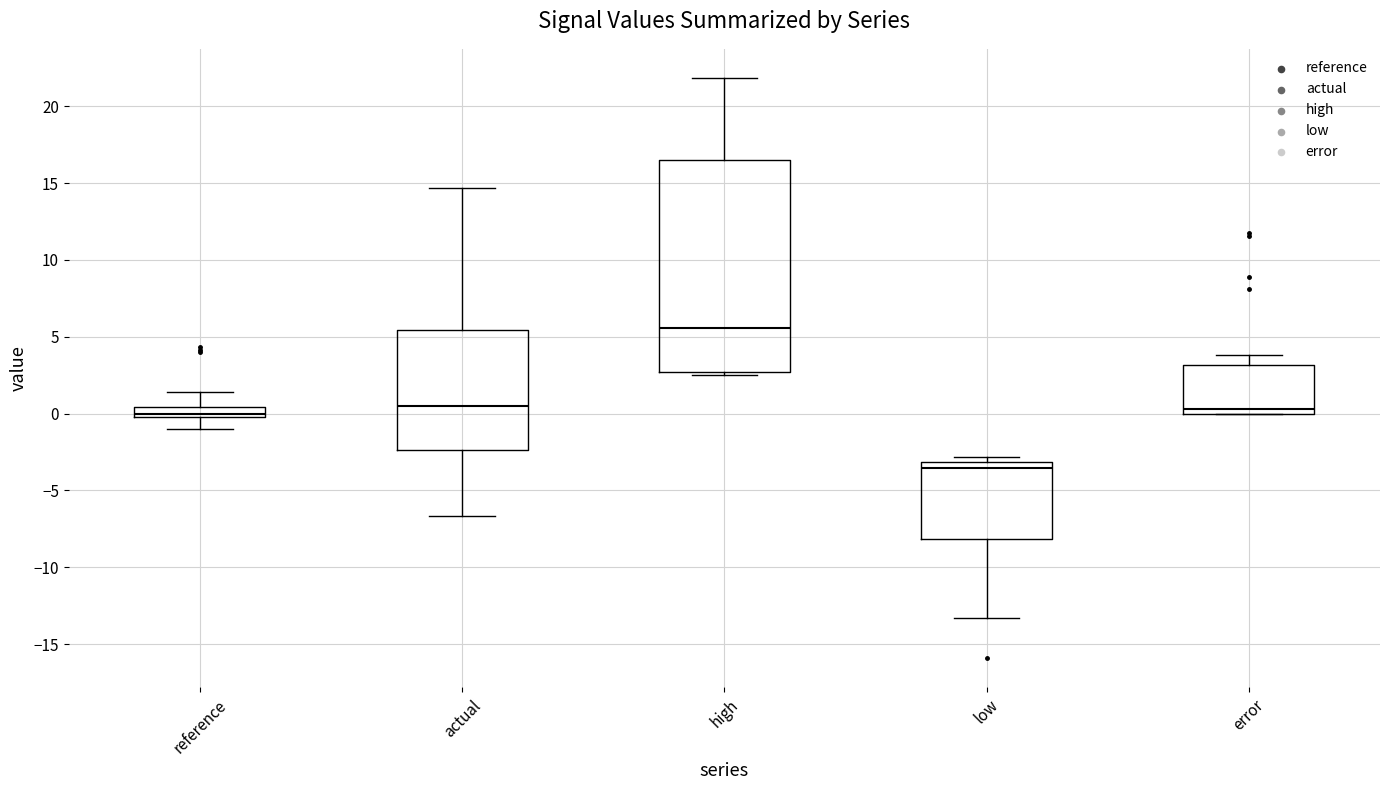

Which box's median line is the lowest?

low